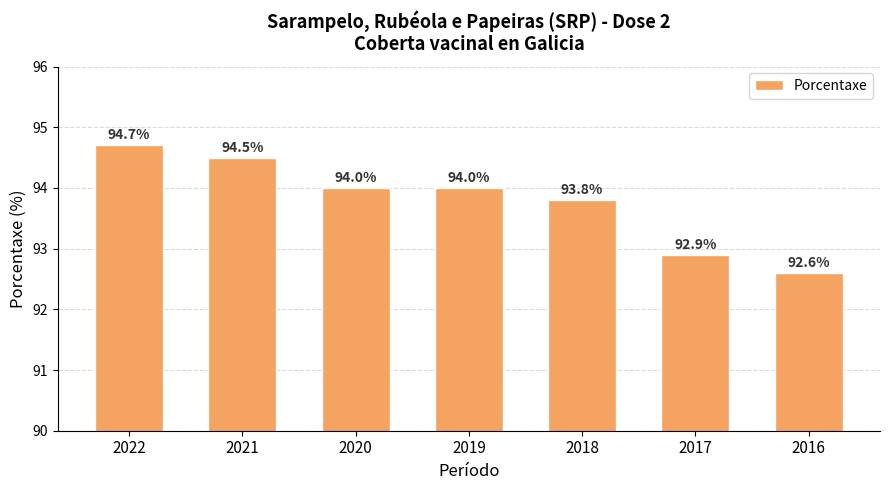

How many bars are there in total?

7